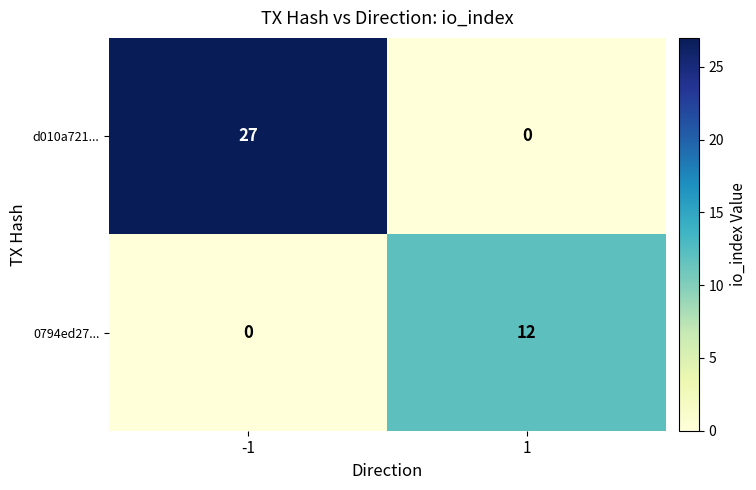

How many categories are shown in the chart?

2